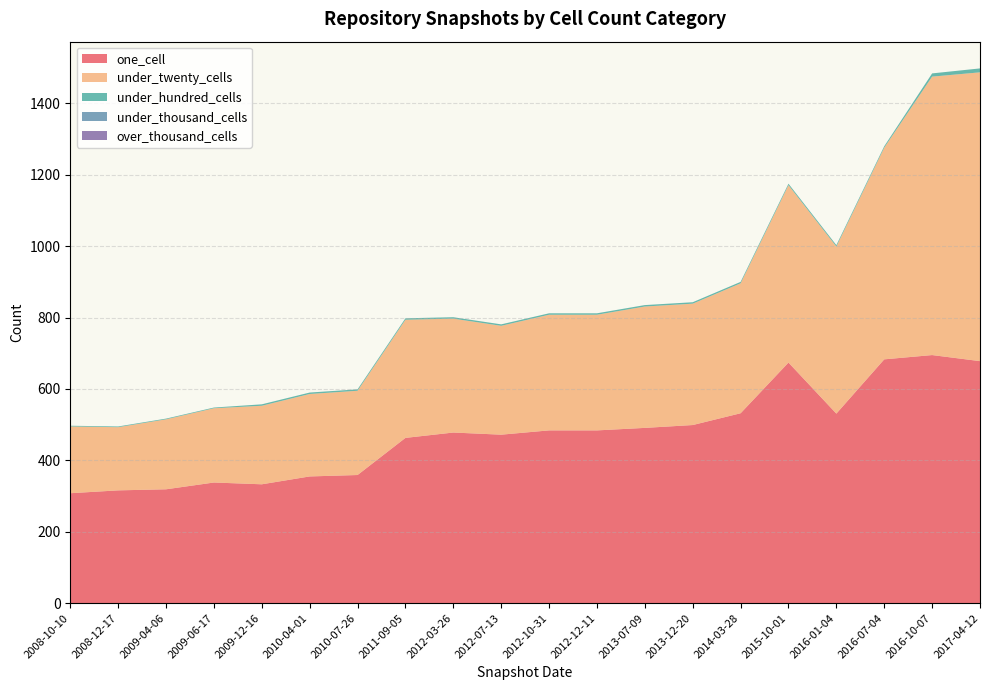

Does the chart have visible grid lines?

Yes